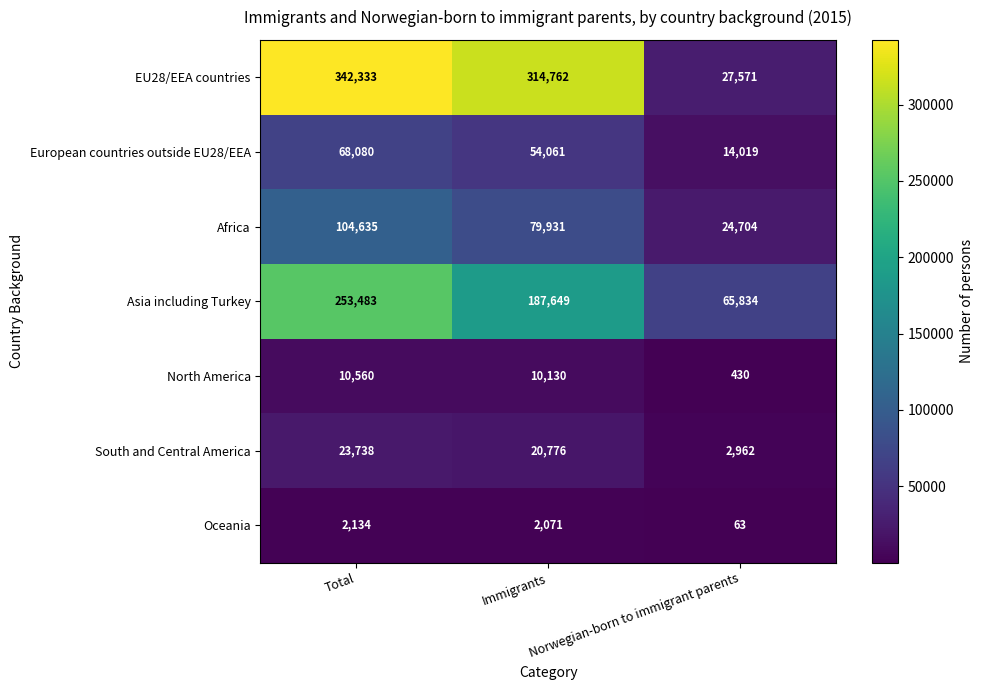

Count the South and Central America values in the range 2962 to 23738.

3